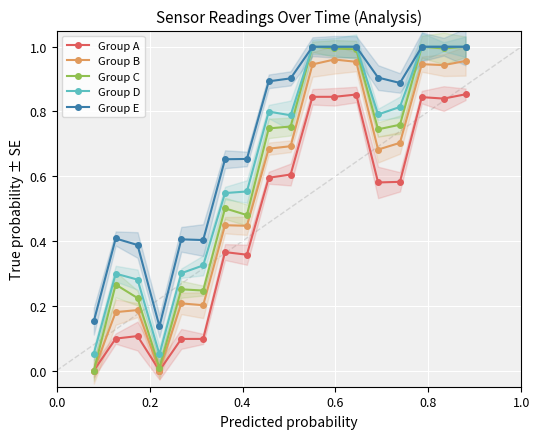

What are all the series names shown in the legend?

Group A, Group B, Group C, Group D, Group E